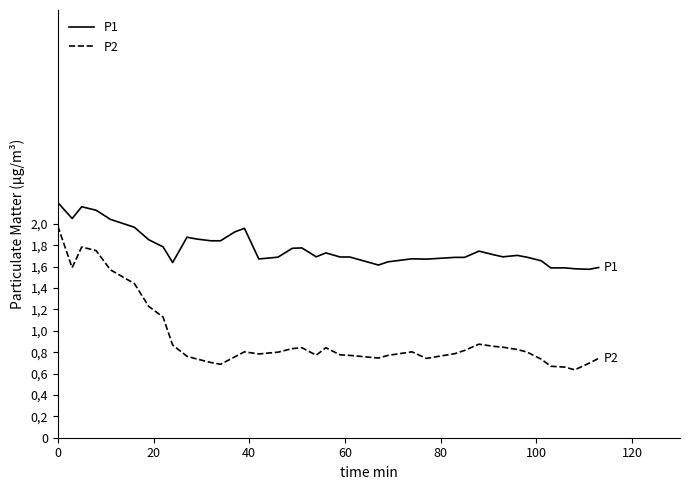

Does the chart have visible grid lines?

No